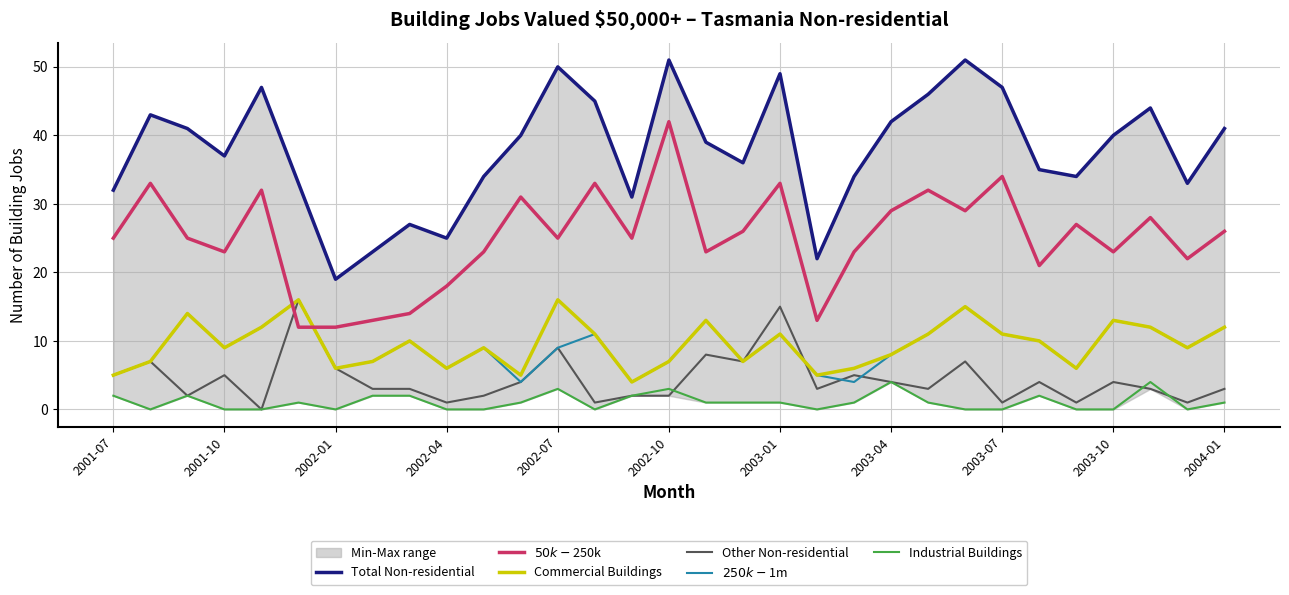

What is the spread (max minus min) of values at 2003-01?

48